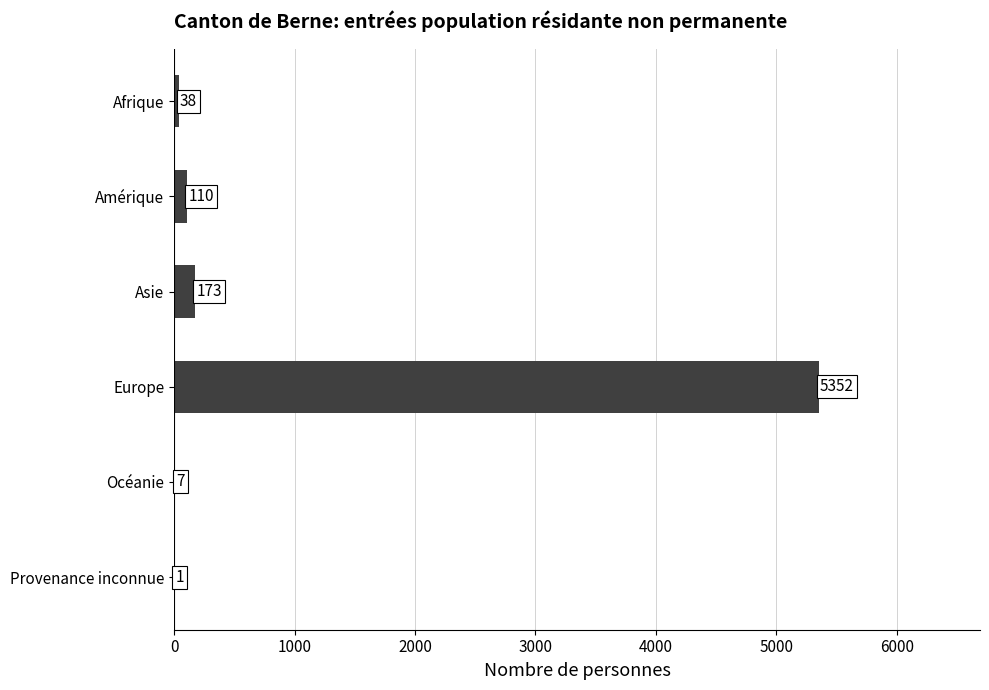

True or false: the data shows 173 at Asie.

True